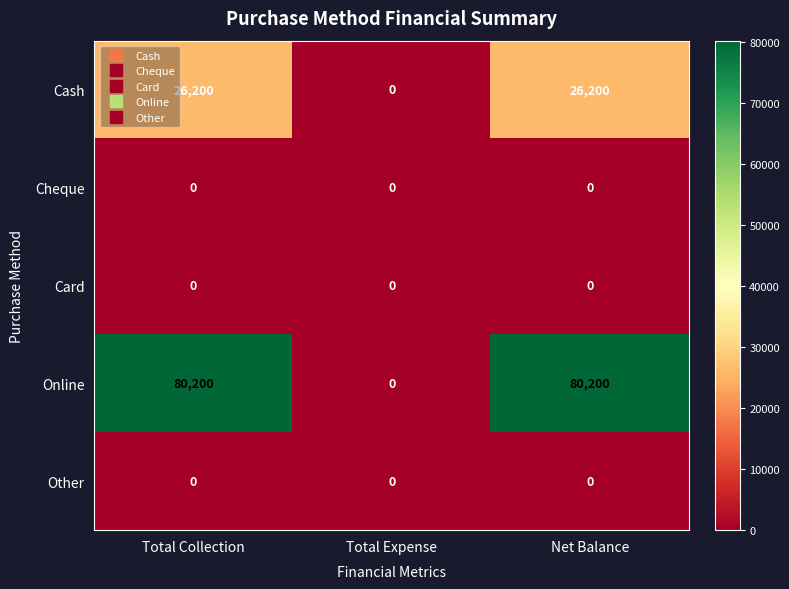

At how many categories does at least one series exceed 17464?

2